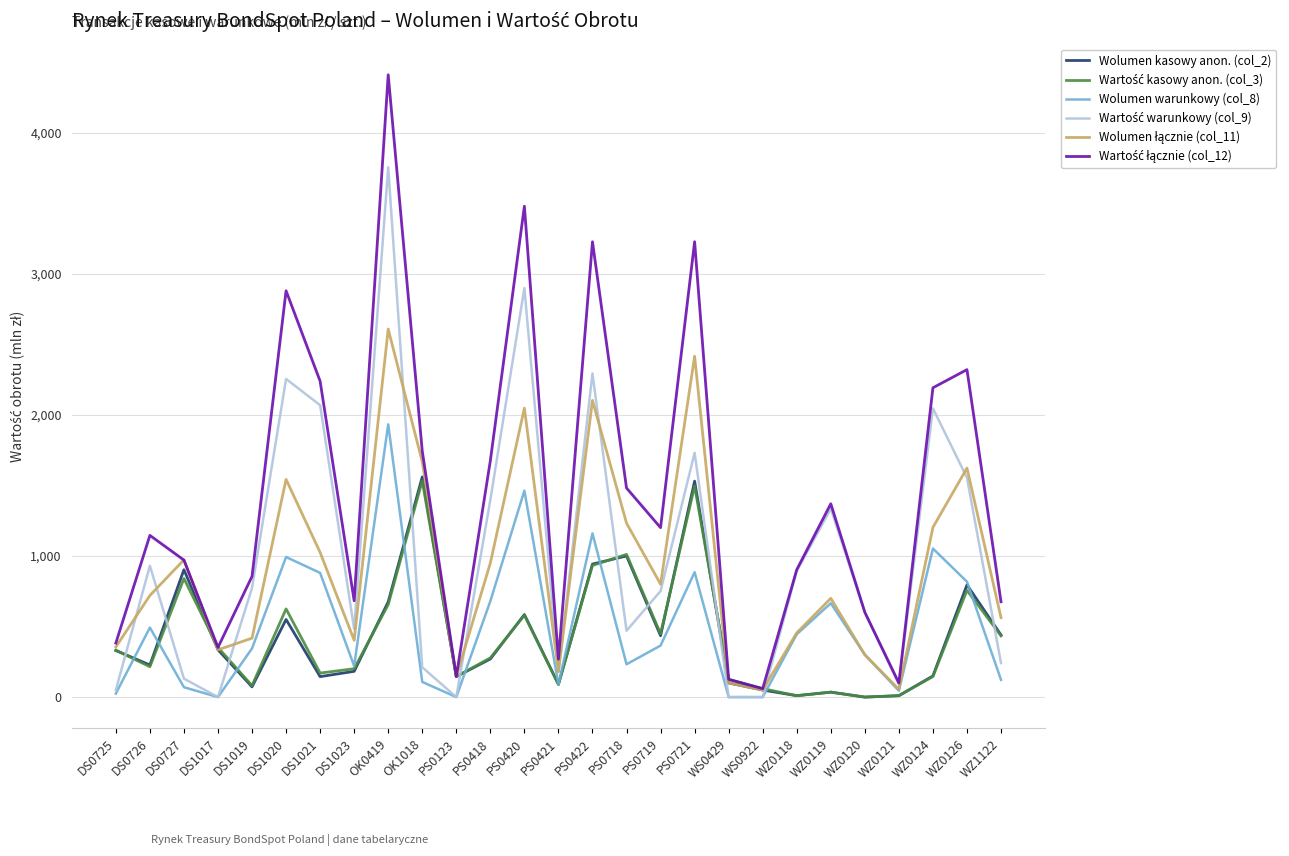

What is the difference between the highest and lowest values at DS1021?

2093.6